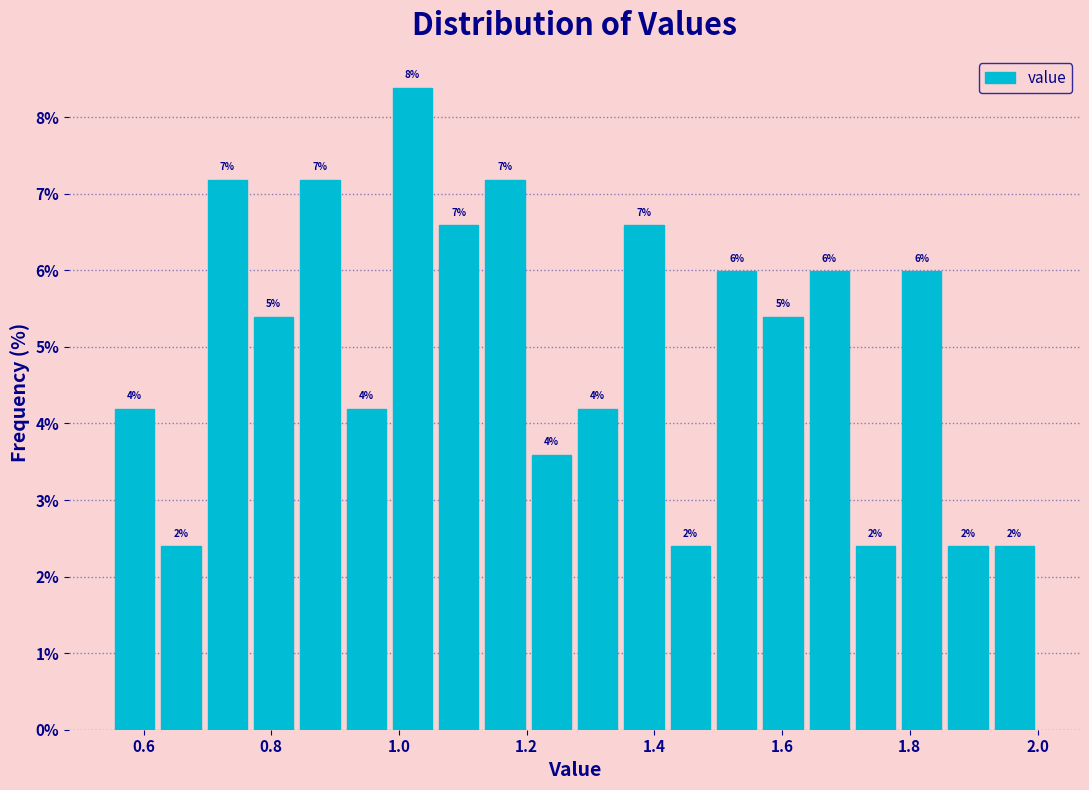

Read against the x-axis, roughly where is the centre of the tallest bar?

1.02